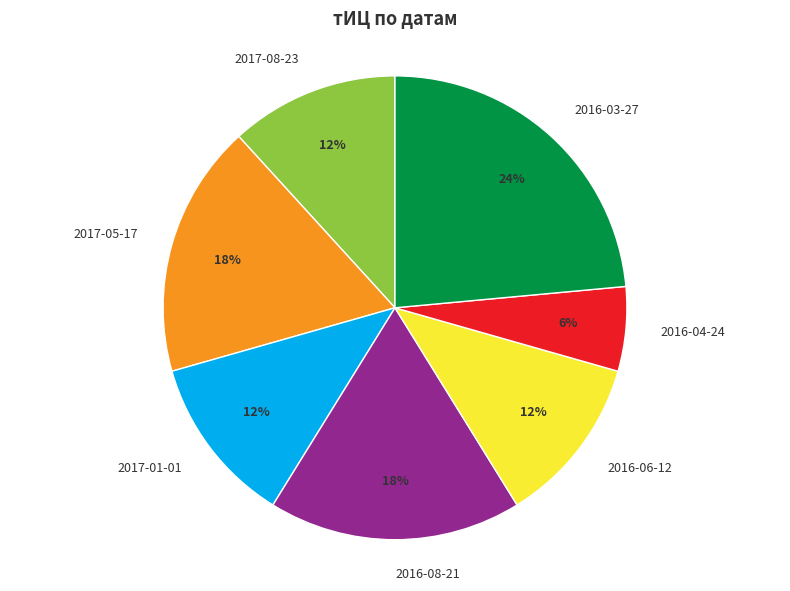

Which slice is the smallest?

2016-04-24